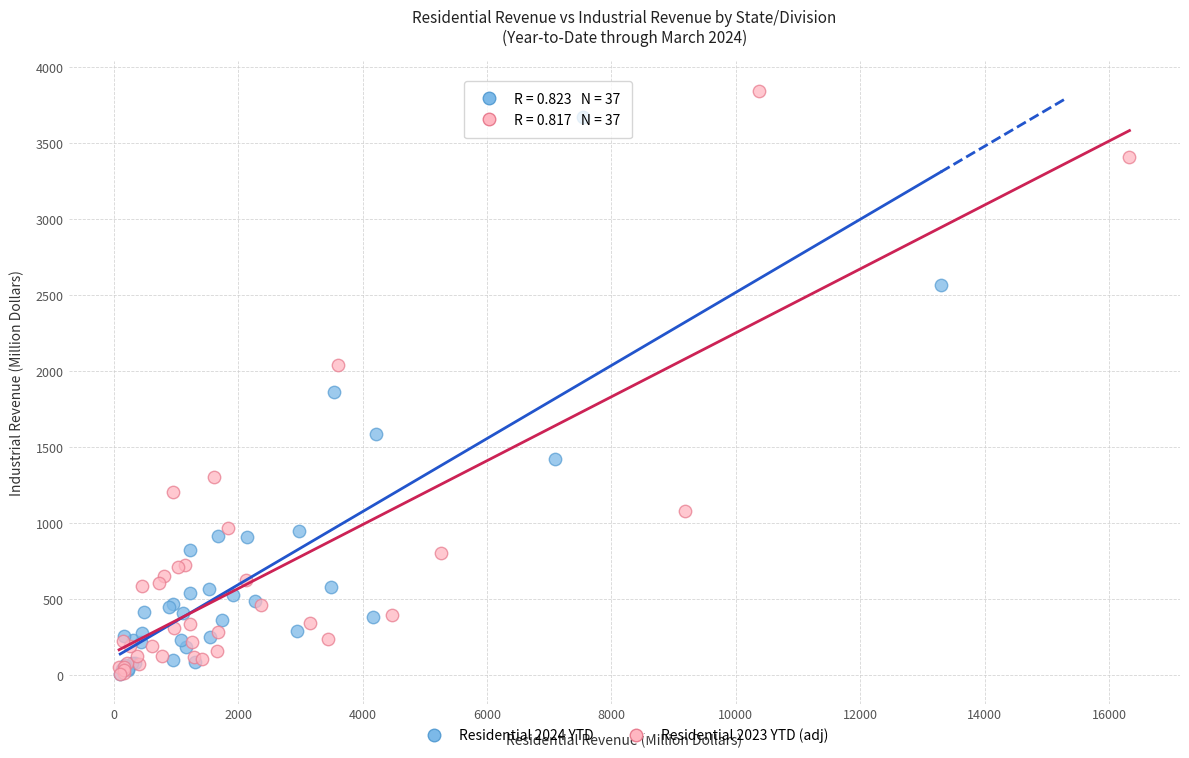

Which series has the widest spread of Y values?

Residential 2023 YTD (adj)